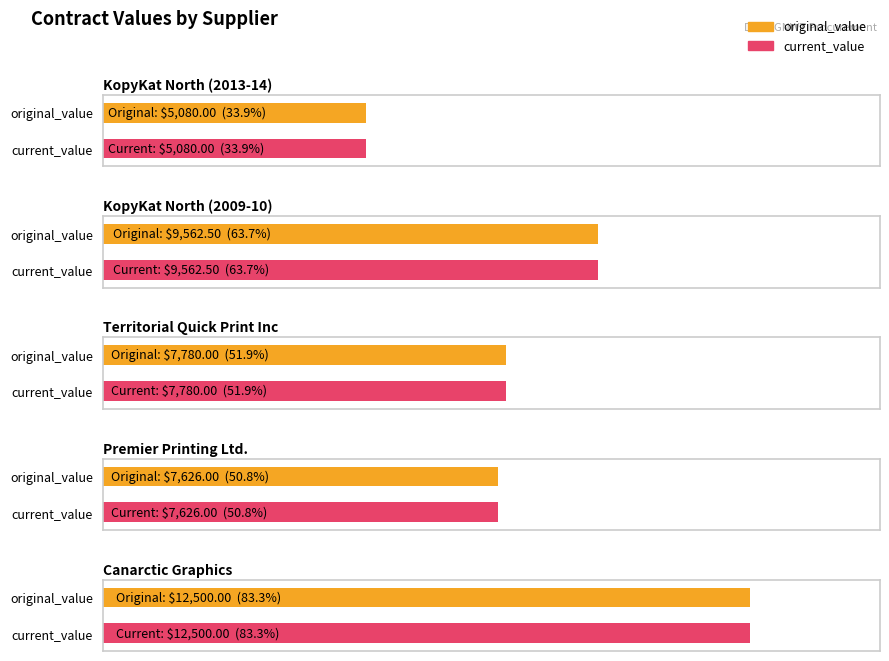

What is the difference between the maximum and minimum values in the current_value series?

7420.0